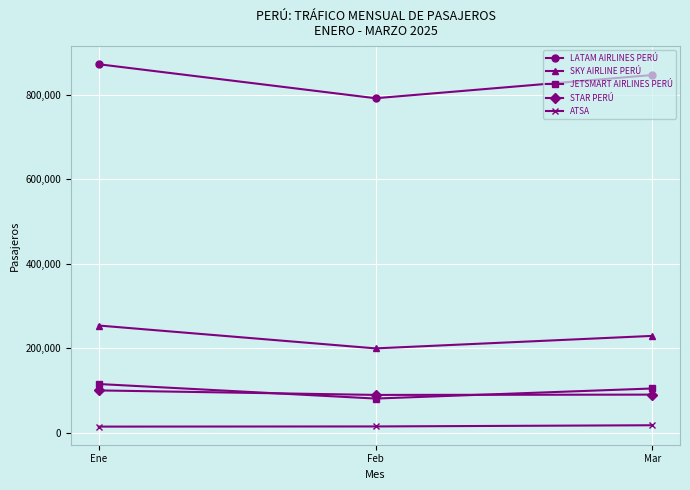

The ATSA series shows 15028 at Feb. True or false?

True